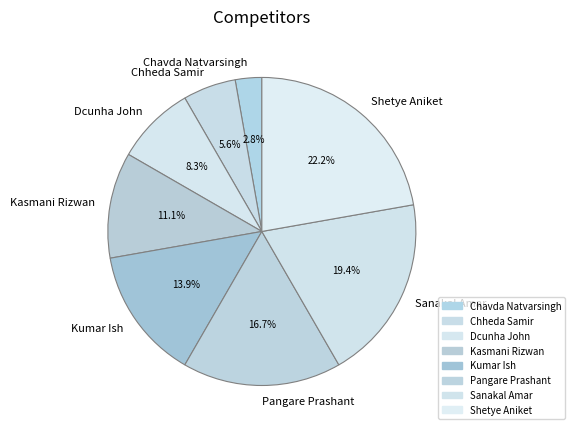

How many slices are in this pie chart?

8